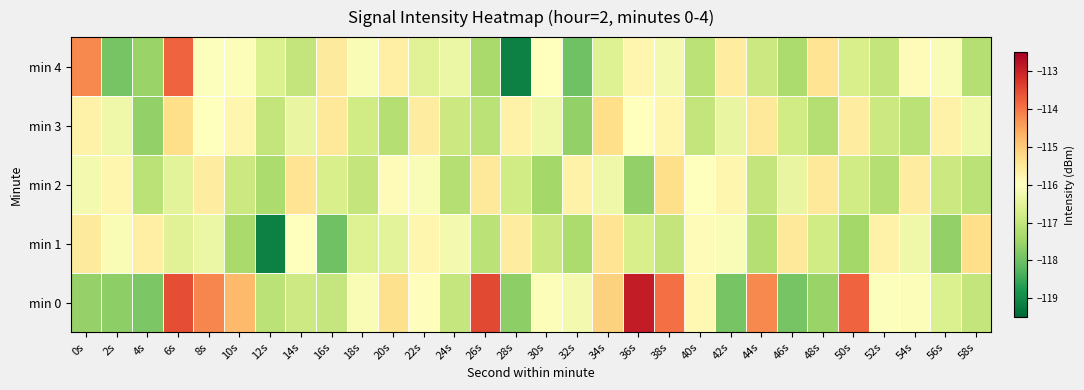

Reading right to left, extract all data points from this chart.

min 0: 58s=-117.0	56s=-116.6	54s=-116.1	52s=-116.0	50s=-113.8	48s=-117.5	46s=-117.9	44s=-114.2	42s=-117.9	40s=-115.8	38s=-113.9	36s=-112.9	34s=-115.1	32s=-116.2	30s=-116.1	28s=-117.7	26s=-113.5	24s=-117.0	22s=-116.0	20s=-115.3	18s=-116.1	16s=-117.0	14s=-116.9	12s=-117.1	10s=-114.8	8s=-114.2	6s=-113.6	4s=-117.9	2s=-117.6	0s=-117.6
min 1: 58s=-115.3	56s=-117.6	54s=-116.3	52s=-115.7	50s=-117.4	48s=-116.8	46s=-115.5	44s=-117.2	42s=-116.1	40s=-115.9	38s=-117.0	36s=-116.7	34s=-115.4	32s=-117.3	30s=-116.9	28s=-115.6	26s=-117.1	24s=-116.2	22s=-115.8	20s=-116.5	18s=-116.6	16s=-118.0	14s=-116.0	12s=-119.1	10s=-117.3	8s=-116.3	6s=-116.6	4s=-115.7	2s=-116.1	0s=-115.5
min 2: 58s=-117.1	56s=-116.9	54s=-115.6	52s=-117.2	50s=-116.8	48s=-115.5	46s=-116.4	44s=-117.0	42s=-115.8	40s=-116.0	38s=-115.3	36s=-117.6	34s=-116.3	32s=-115.7	30s=-117.4	28s=-116.8	26s=-115.5	24s=-117.2	22s=-116.1	20s=-115.9	18s=-117.0	16s=-116.7	14s=-115.4	12s=-117.3	10s=-116.9	8s=-115.6	6s=-116.5	4s=-117.1	2s=-115.8	0s=-116.2
min 3: 58s=-116.3	56s=-115.7	54s=-117.1	52s=-116.9	50s=-115.6	48s=-117.2	46s=-116.8	44s=-115.5	42s=-116.4	40s=-117.0	38s=-115.8	36s=-116.0	34s=-115.3	32s=-117.6	30s=-116.3	28s=-115.7	26s=-117.1	24s=-116.9	22s=-115.6	20s=-117.2	18s=-116.8	16s=-115.5	14s=-116.4	12s=-117.0	10s=-115.8	8s=-116.0	6s=-115.3	4s=-117.6	2s=-116.3	0s=-115.7
min 4: 58s=-117.2	56s=-116.1	54s=-115.9	52s=-117.0	50s=-116.7	48s=-115.4	46s=-117.3	44s=-116.9	42s=-115.6	40s=-117.1	38s=-116.2	36s=-115.8	34s=-116.6	32s=-118.0	30s=-116.0	28s=-119.1	26s=-117.3	24s=-116.3	22s=-116.6	20s=-115.7	18s=-116.1	16s=-115.5	14s=-117.0	12s=-116.6	10s=-116.1	8s=-116.0	6s=-113.8	4s=-117.5	2s=-117.9	0s=-114.2